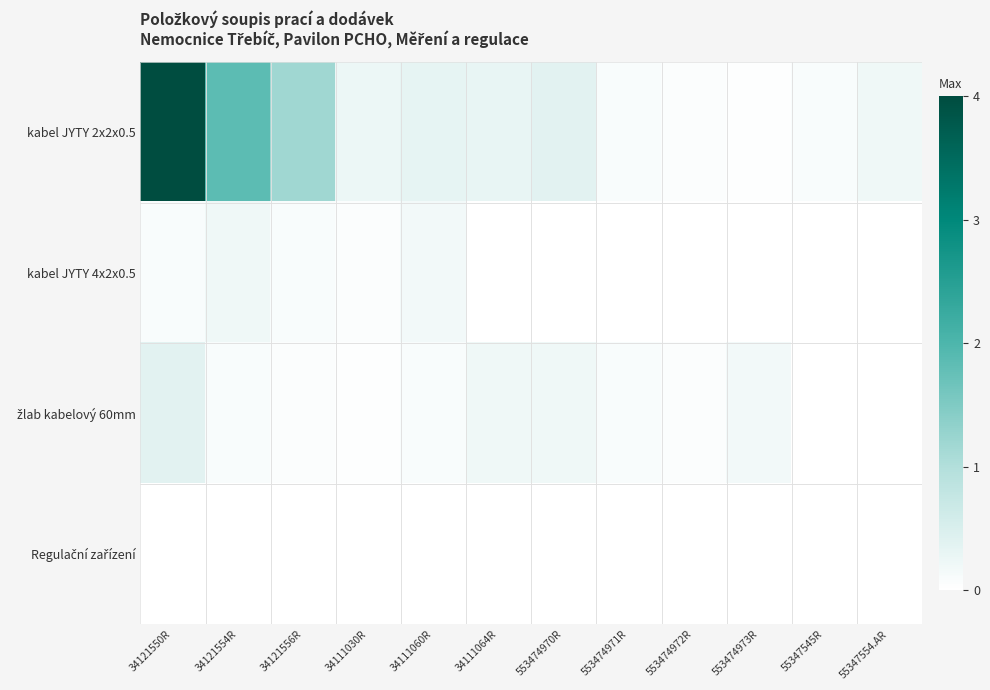

Between 34121556R and 34111030R, which is larger?

34121556R